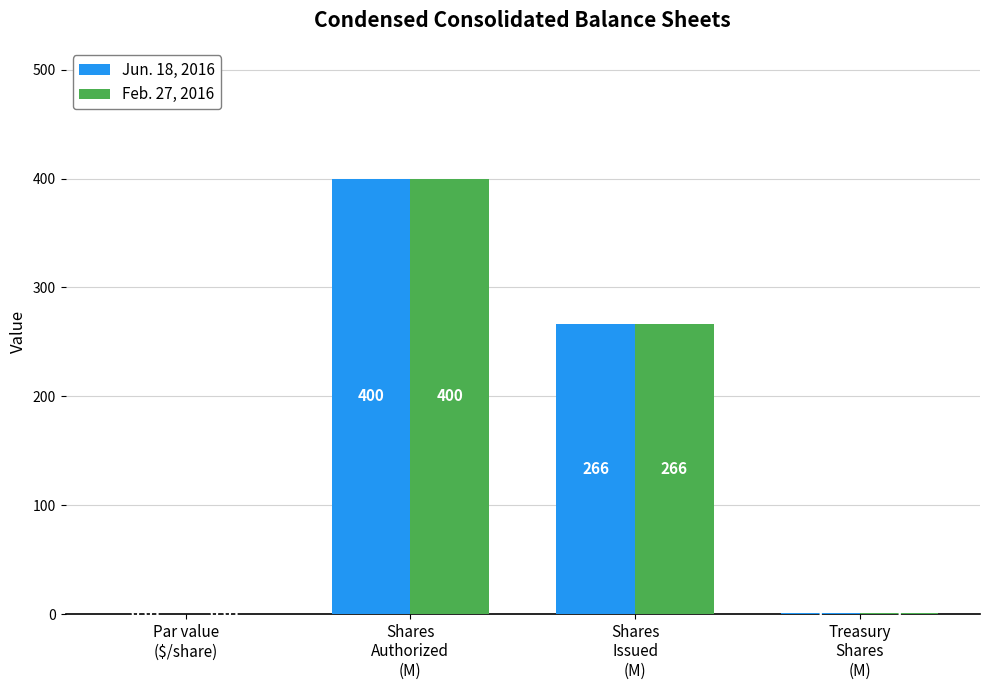

What is the sum of all Feb. 27, 2016 values?

667.0